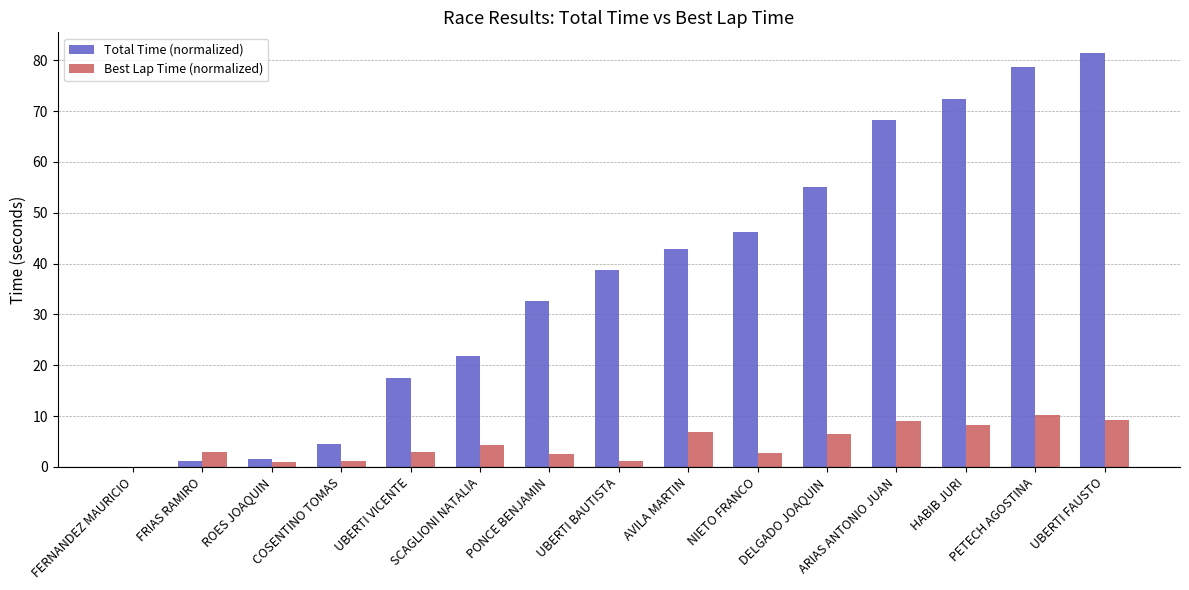

What is the sum of all Total Time (normalized) values?

563.2